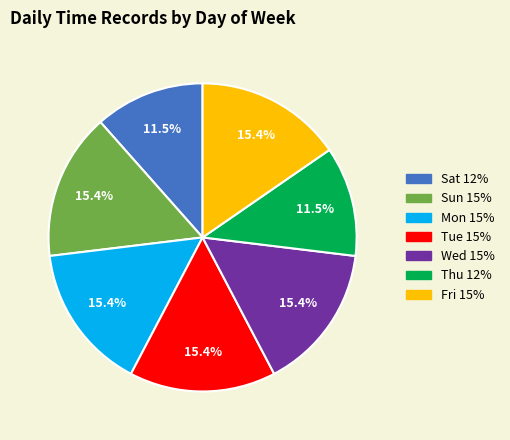

What is the ratio of the value at Tue to the value at Fri?

1.0